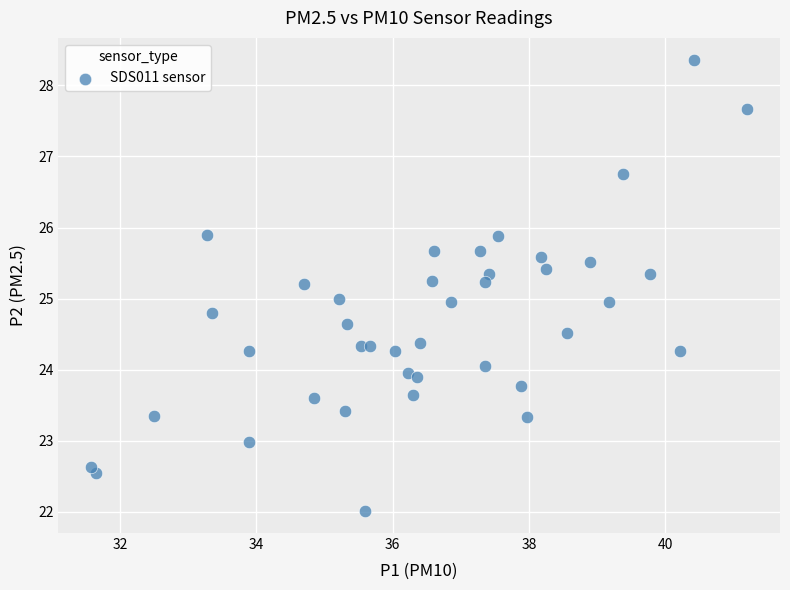

What is the range of Y values (max minus min)?

6.3